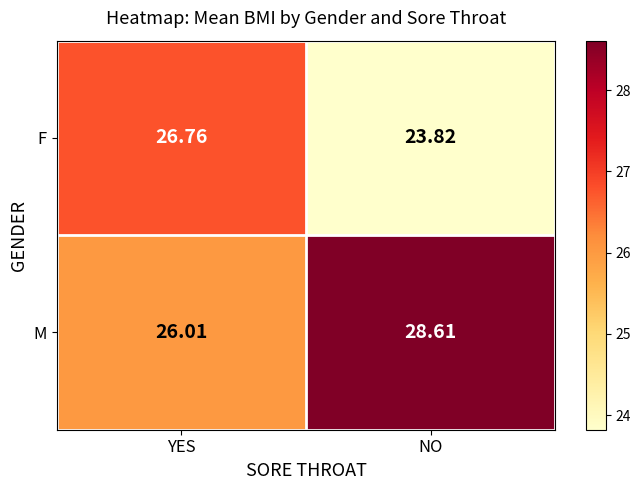

Count the number of categories in the chart.

2